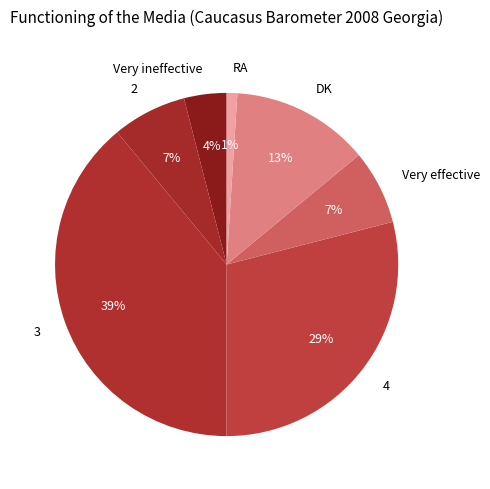

How many segments does this pie chart have?

7